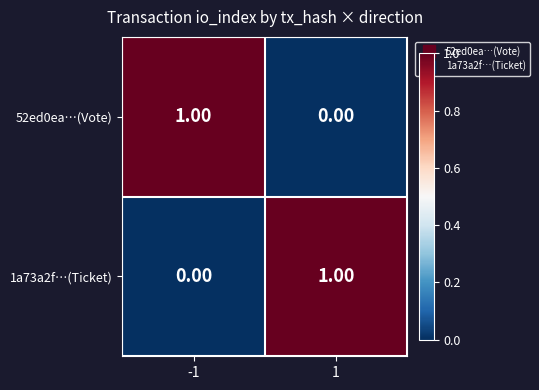

List the labels in order of 1a73a2f…(Ticket) value, largest first.

1, -1